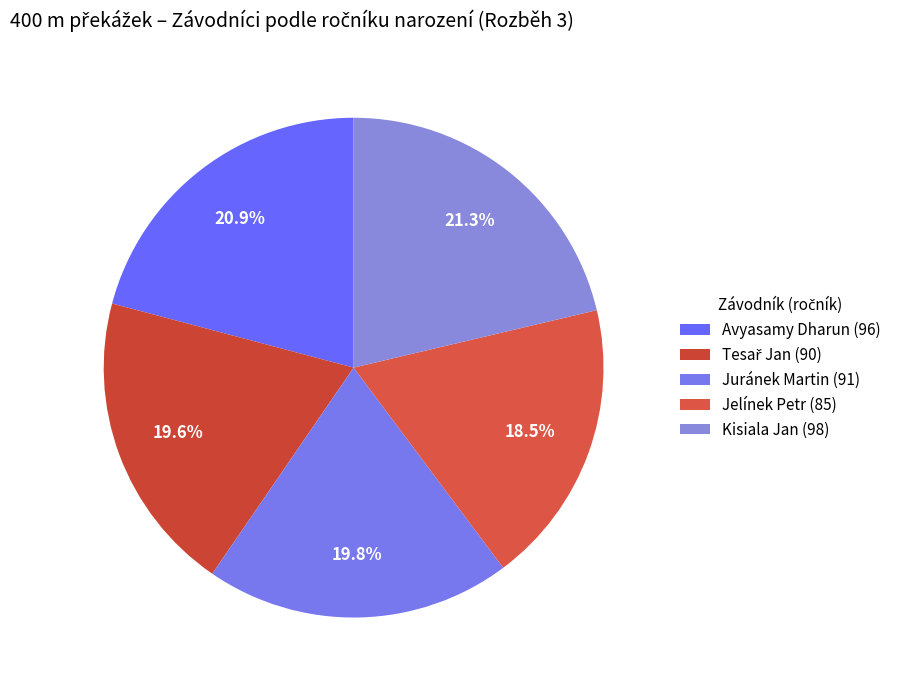

To the nearest percent, what is the combined percentage of Kisiala Jan and Juránek Martin?

41%